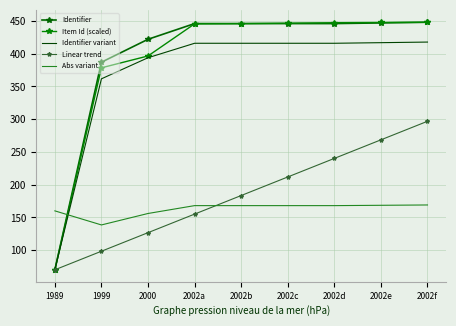

What are all the series names shown in the legend?

Identifier, Item Id (scaled), Identifier variant, Linear trend, Abs variant